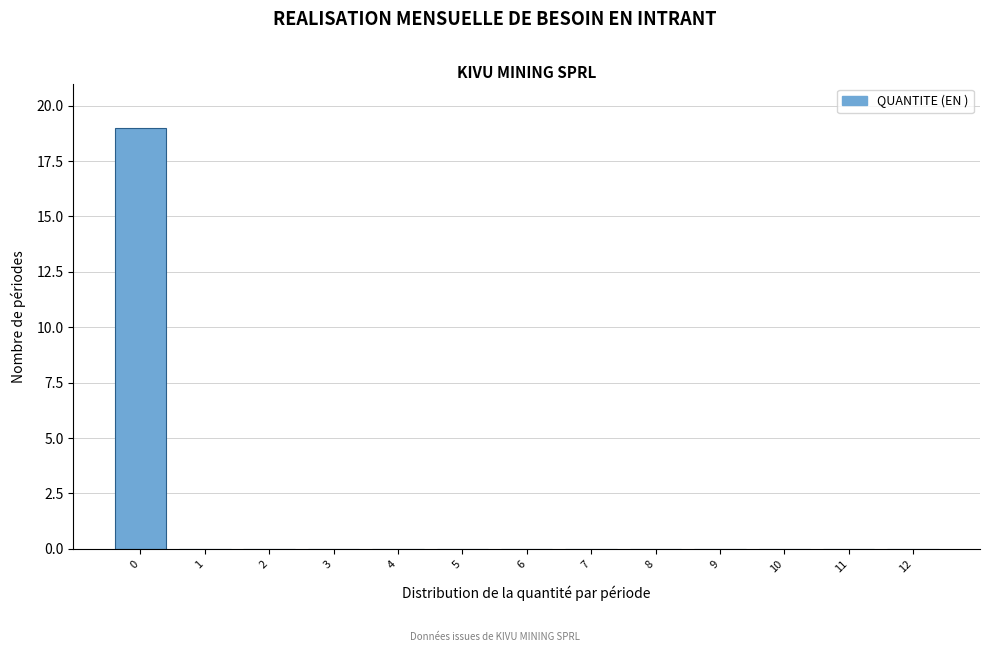

Reading left to right, extract all data points from this chart.

0=19	1=0	2=0	3=0	4=0	5=0	6=0	7=0	8=0	9=0	10=0	11=0	12=0